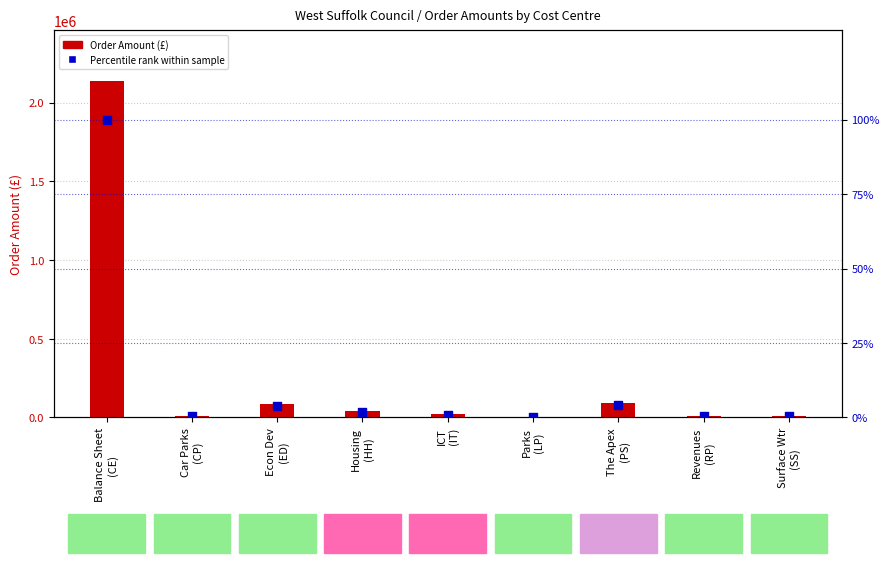

Is the value of Percentile rank within sample at Econ Dev
(ED) greater than the value of Order Amount at Revenues
(RP)?

No